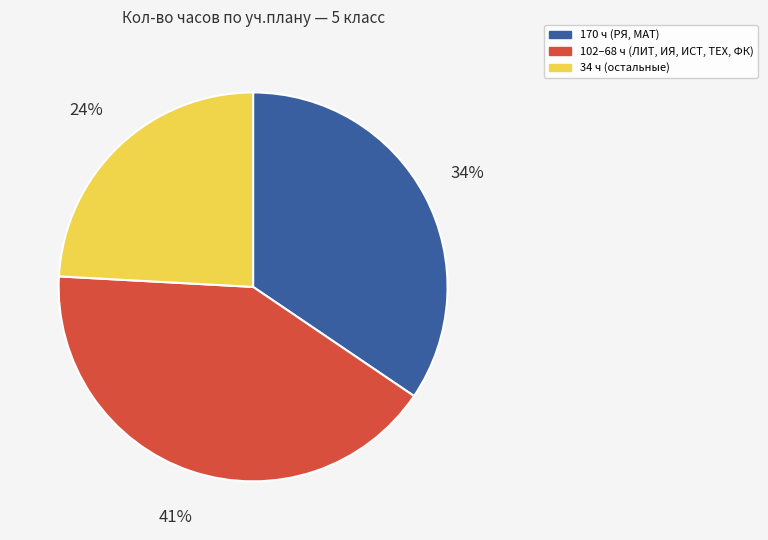

Does any single category account for the majority?

No